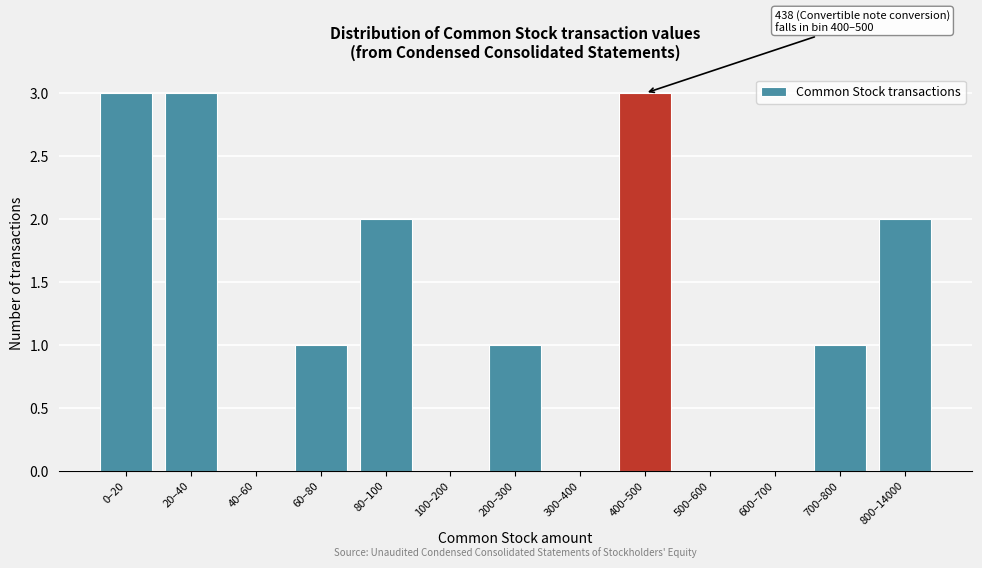

Reading left to right, transcribe all the data shown in this chart.

0–20=3	20–40=3	40–60=0	60–80=1	80–100=2	100–200=0	200–300=1	300–400=0	400–500=3	500–600=0	600–700=0	700–800=1	800–14000=2